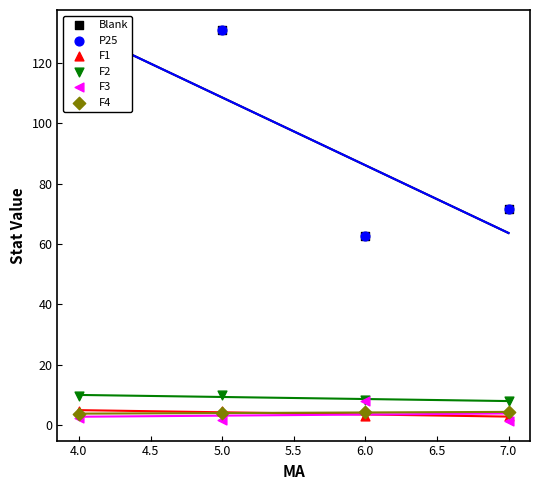

Which series has the largest total across all categories?

Blank